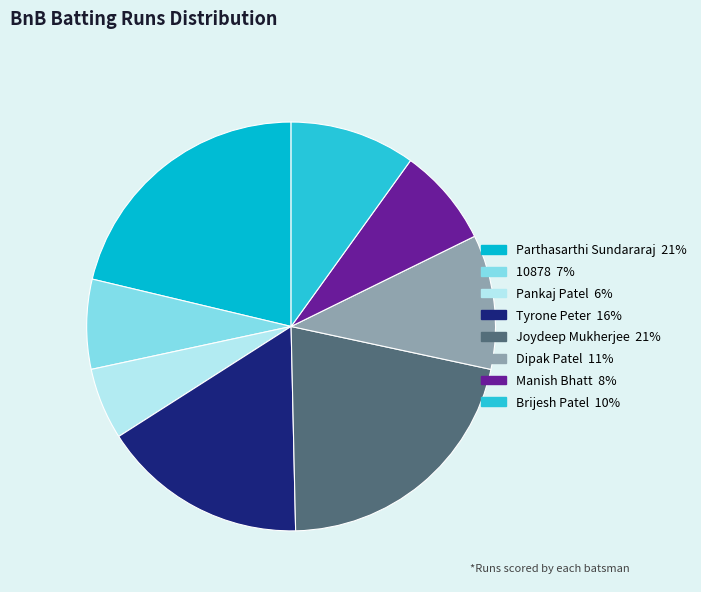

How many segments does this pie chart have?

8